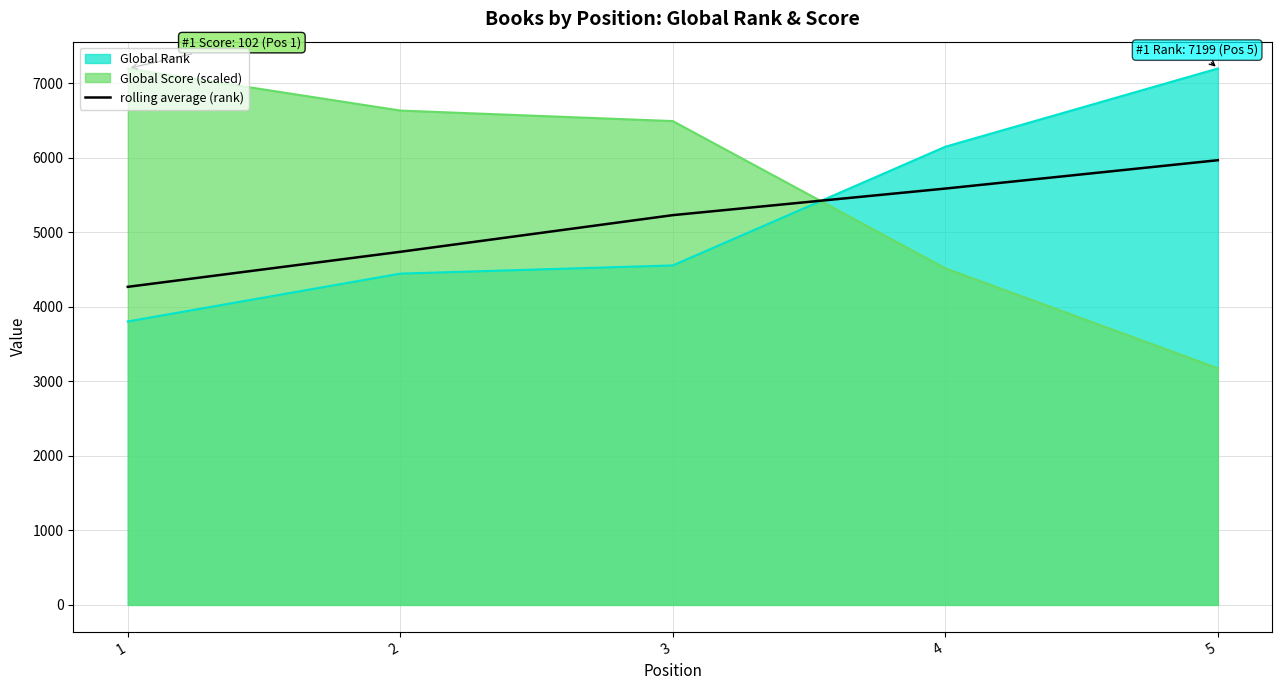

Read the rolling average (rank) value at 4.

5587.5